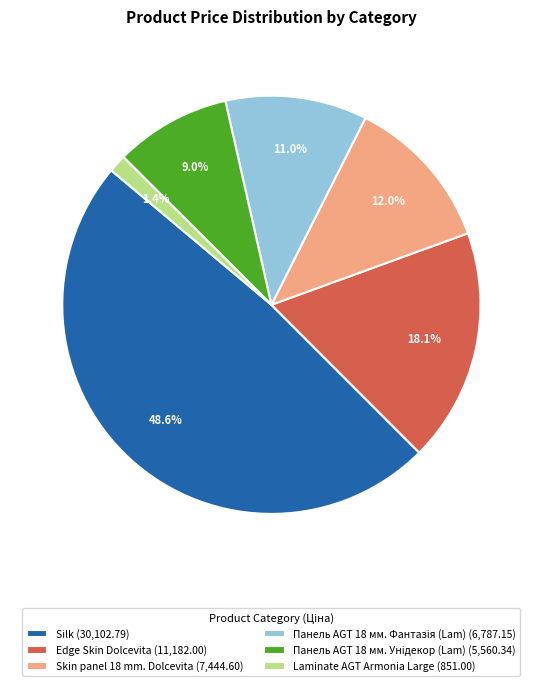

To the nearest percent, what portion does Laminate AGT Armonia Large represent?

1%